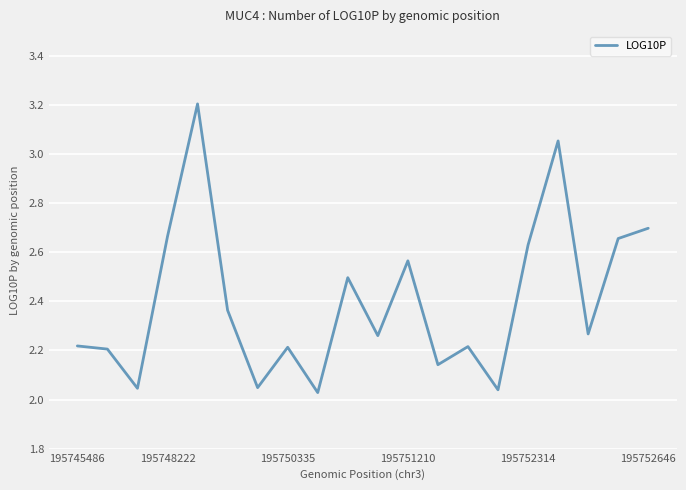

What is the difference between the maximum and minimum values?

1.2